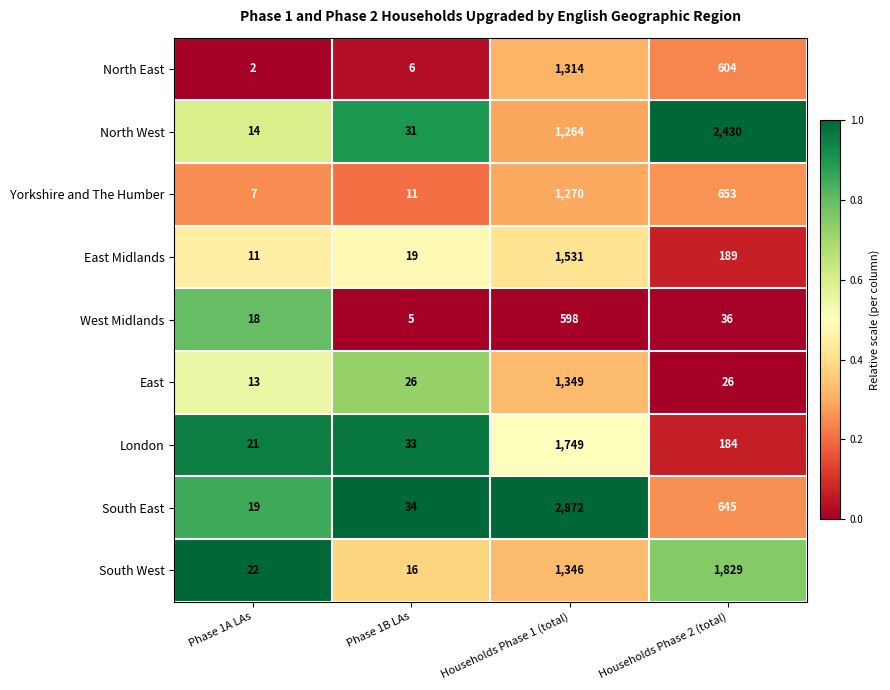

Is it true that North West equals 4 at Phase 1A LAs?

False